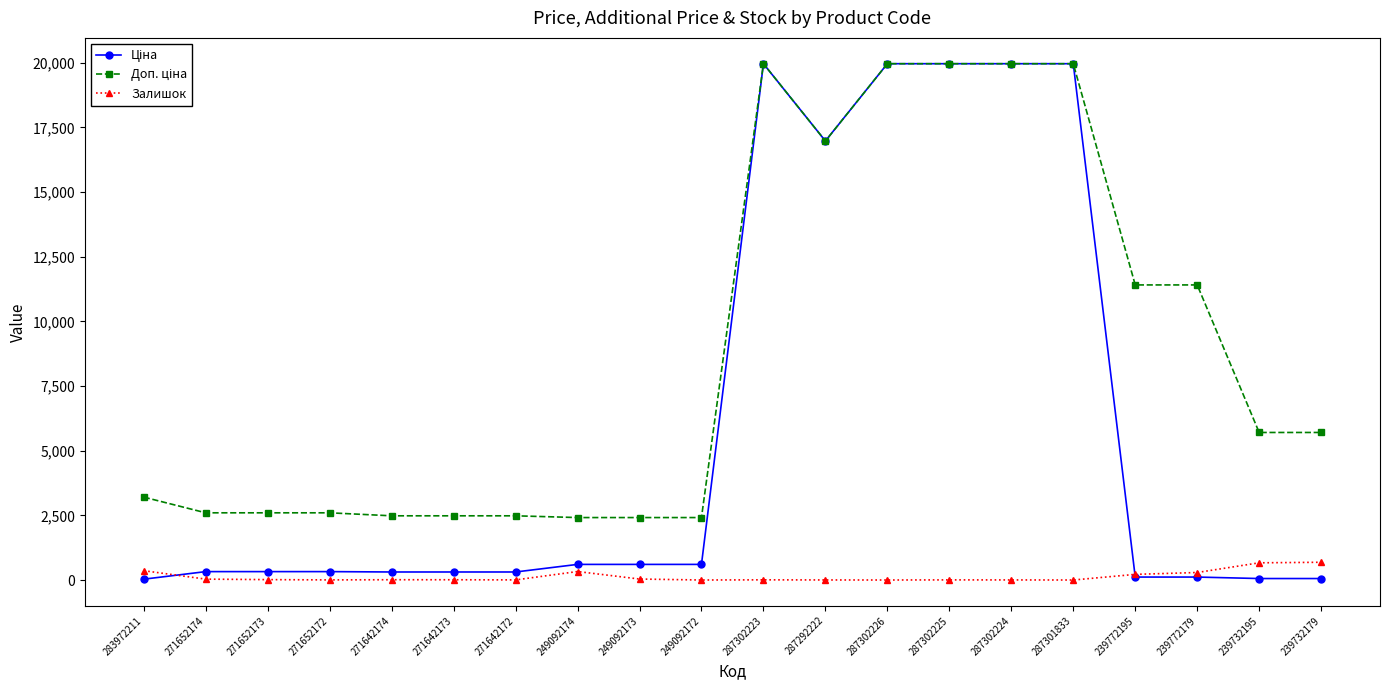

What is the highest value of the Залишок series?

686.0